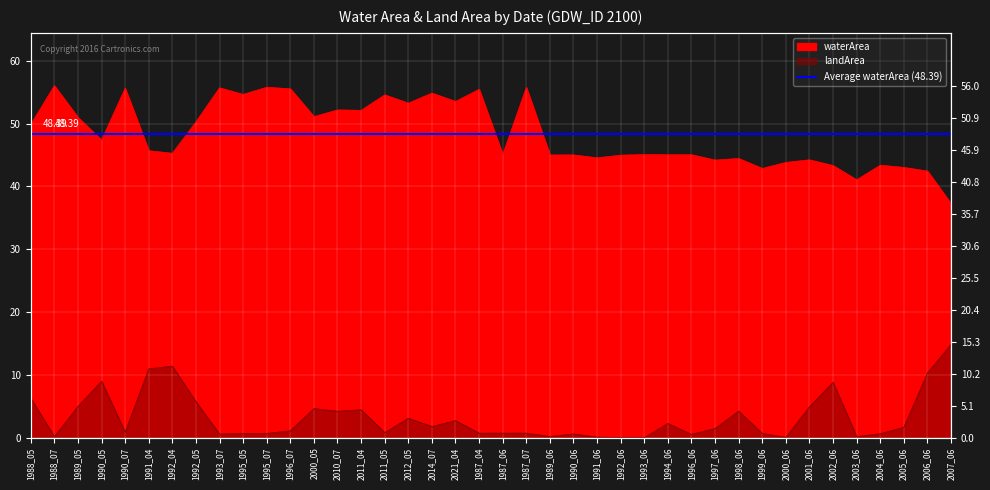

Where is the first local minimum for waterArea?

1990_05